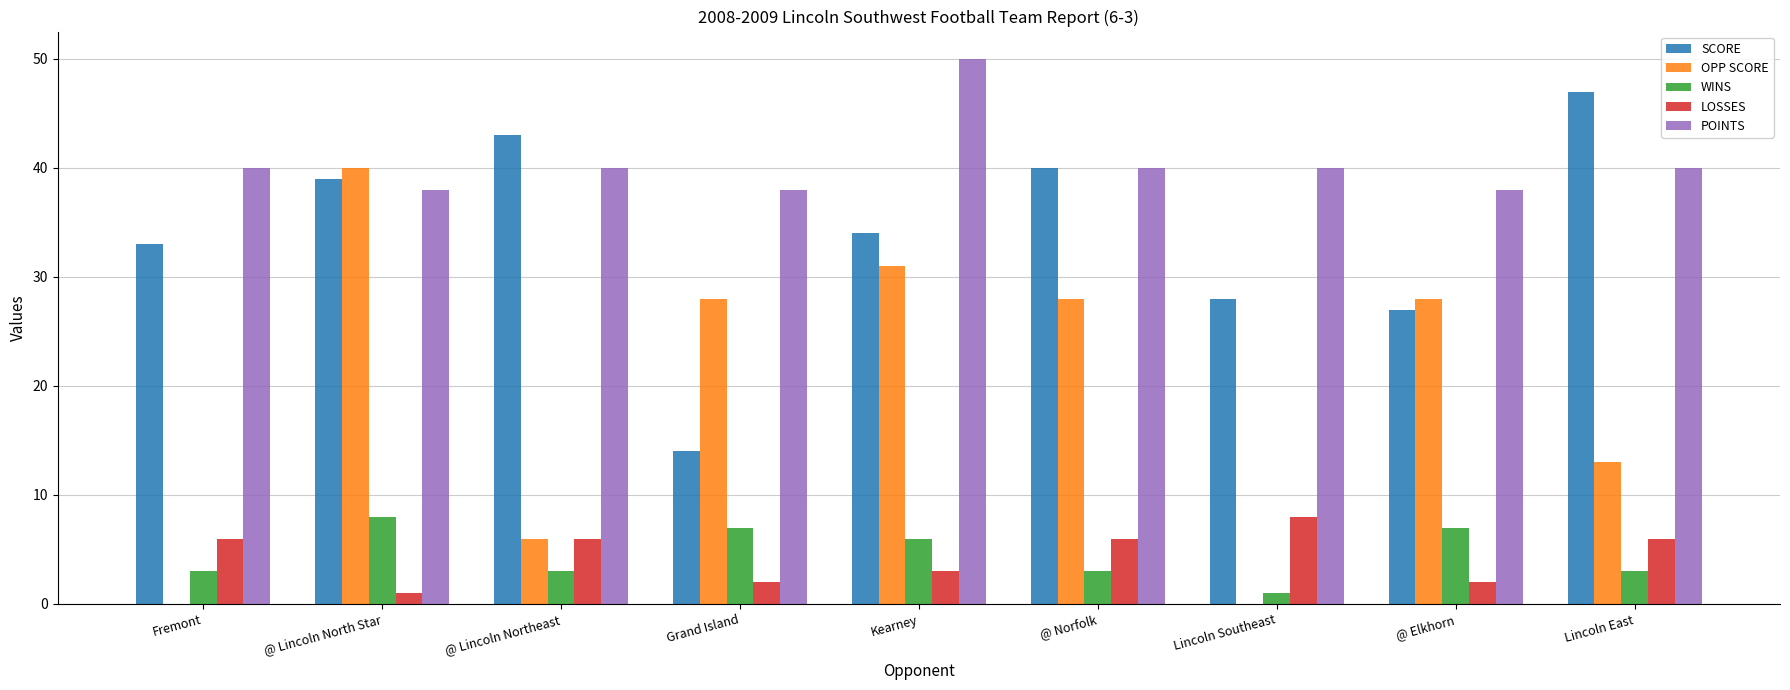

How many groups of bars are there?

9